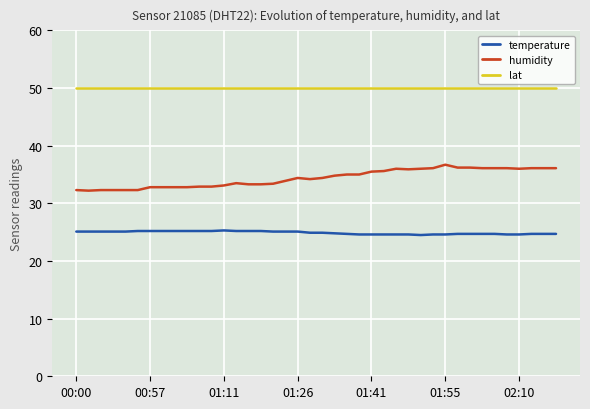

What are all the series names shown in the legend?

temperature, humidity, lat